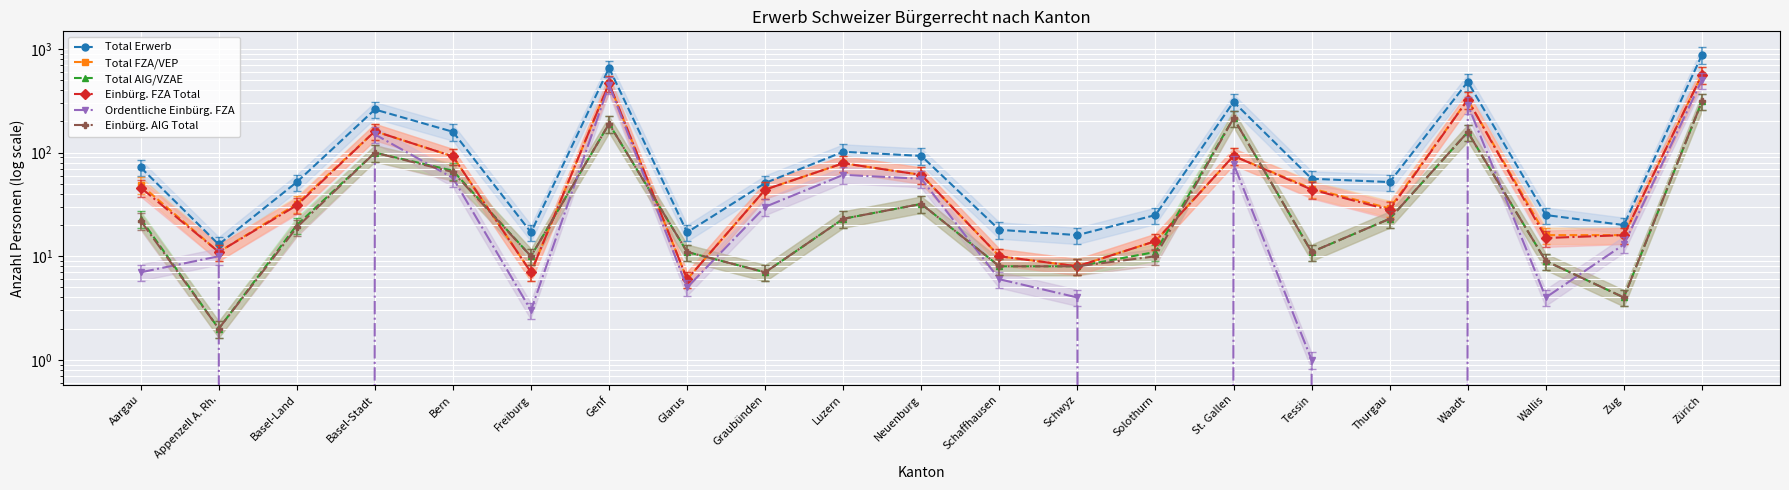

Which has a higher value, Luzern or Neuenburg?

Luzern